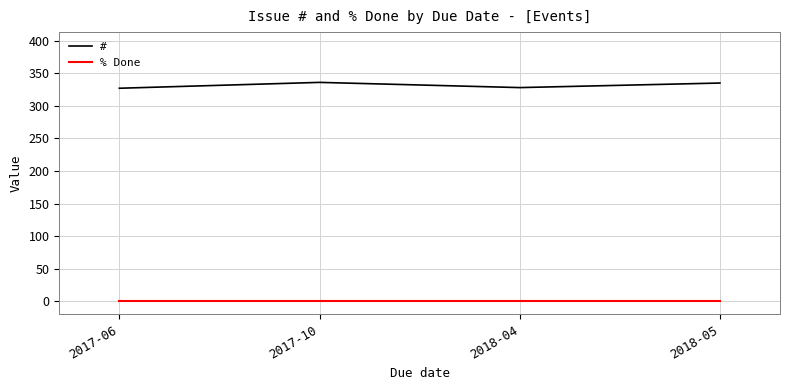

In #, how many points are higher than both neighbors (excluding endpoints)?

1